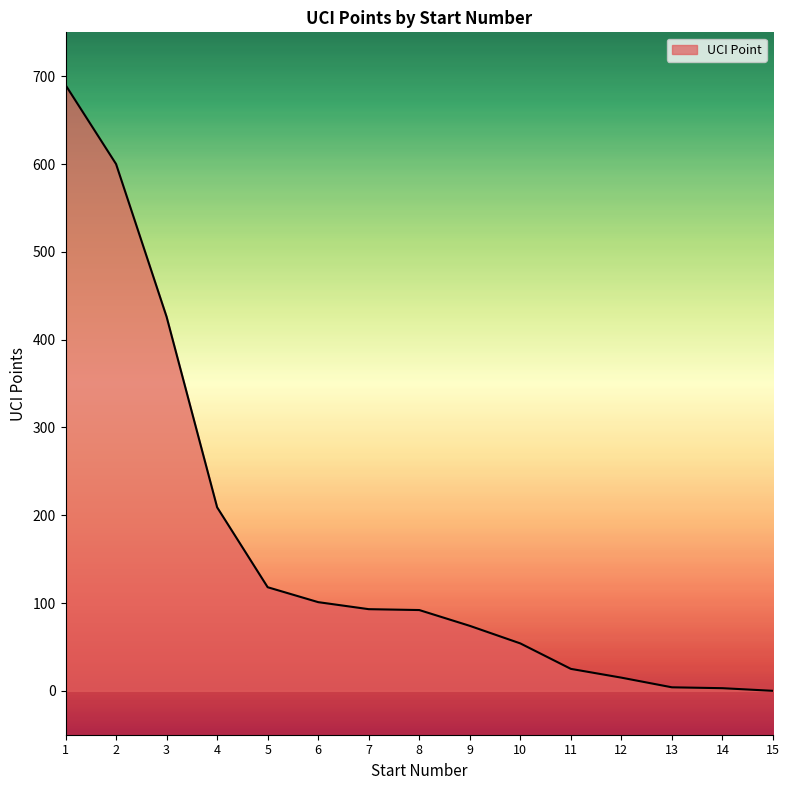

Approximately how many times larger is the value at 3 compared to 1?

0.6